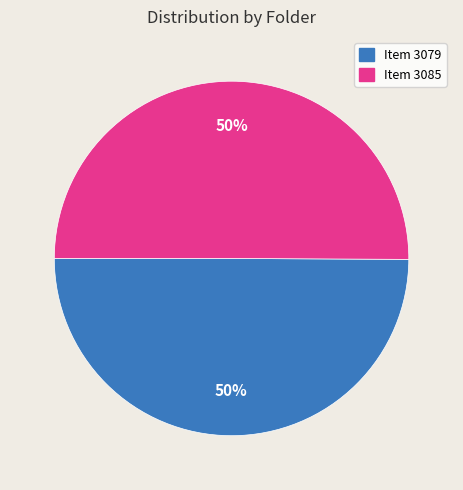

Is it true that Item 3085 is 50% of the pie?

True